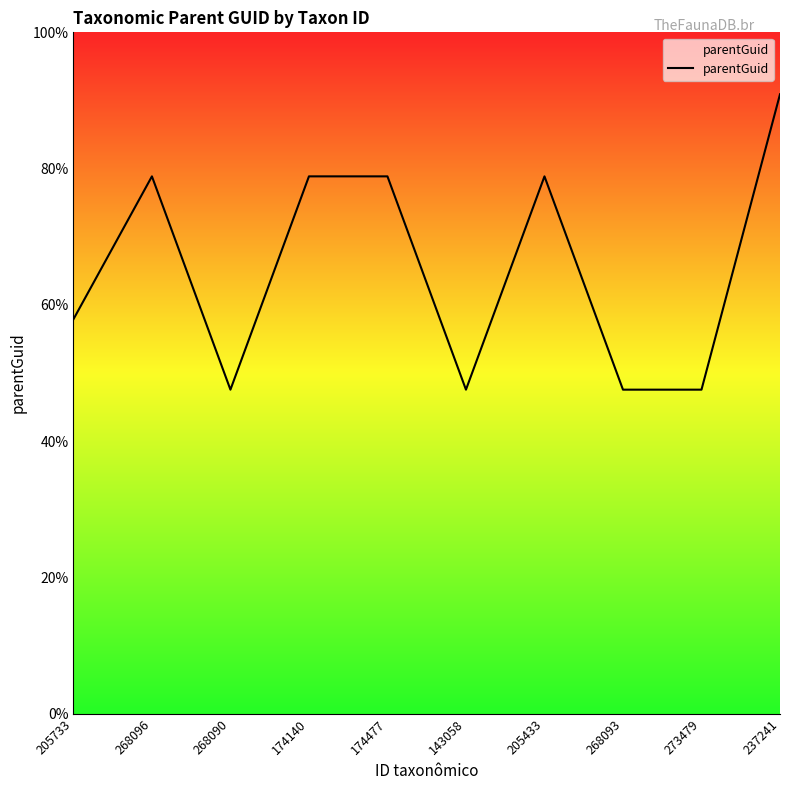

Does the chart display data point markers on the line(s)?

No